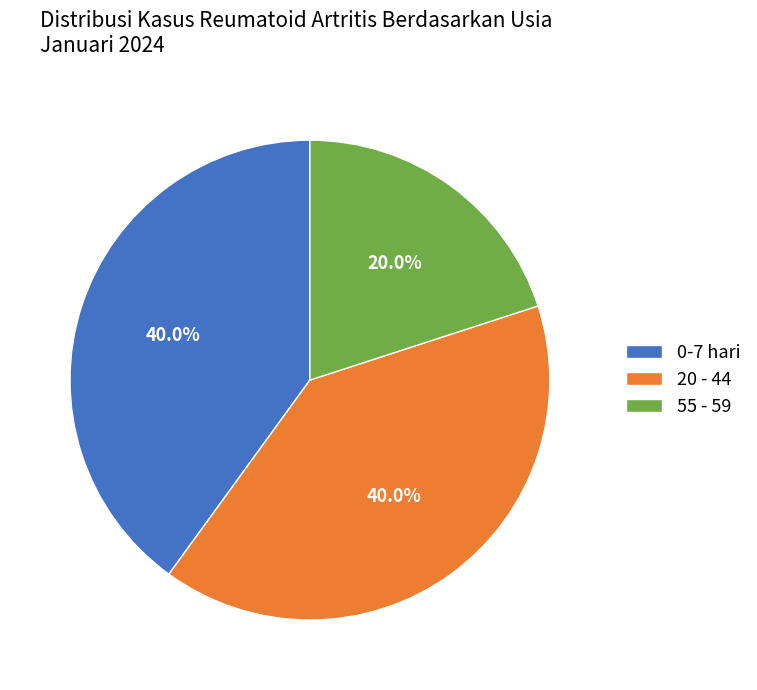

What is the smallest slice in the pie chart?

55 - 59